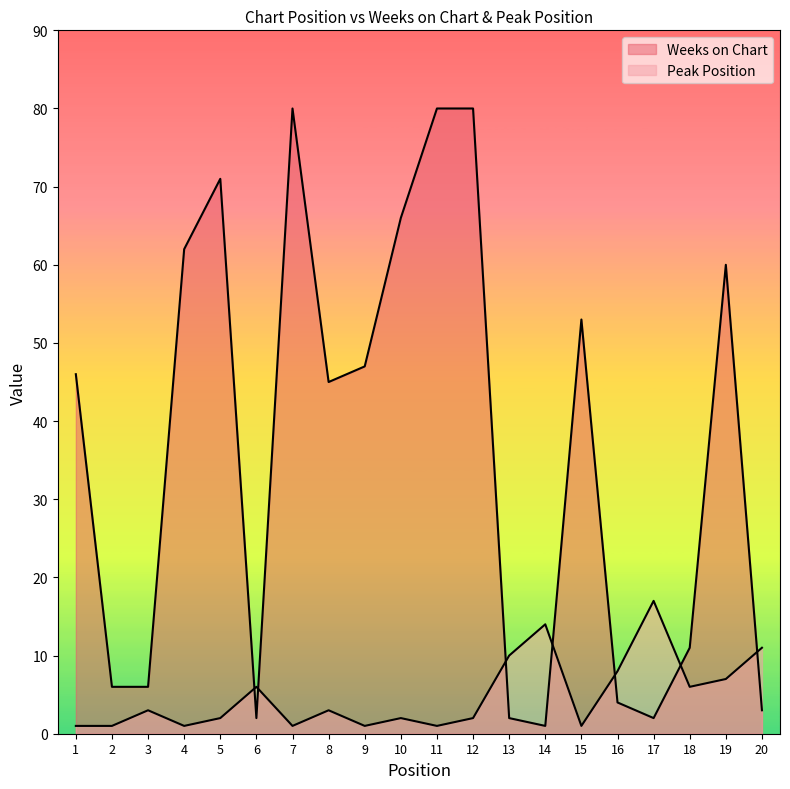

At which label is Weeks on Chart closest to 40?

8